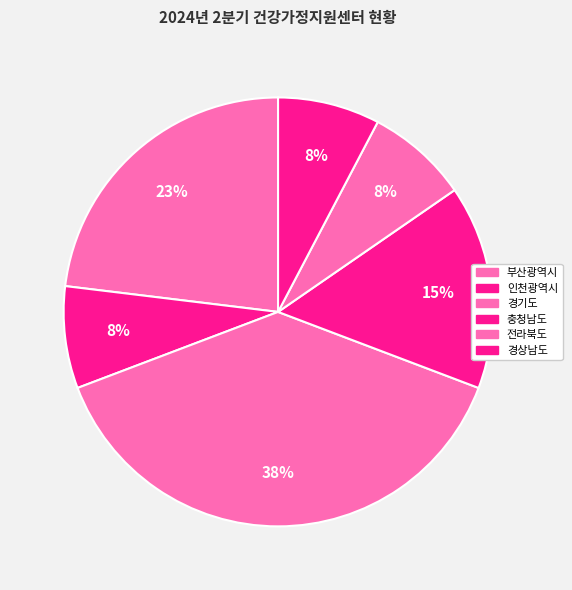

Approximately how many times larger is the value at 인천광역시 compared to 경기도?

0.2